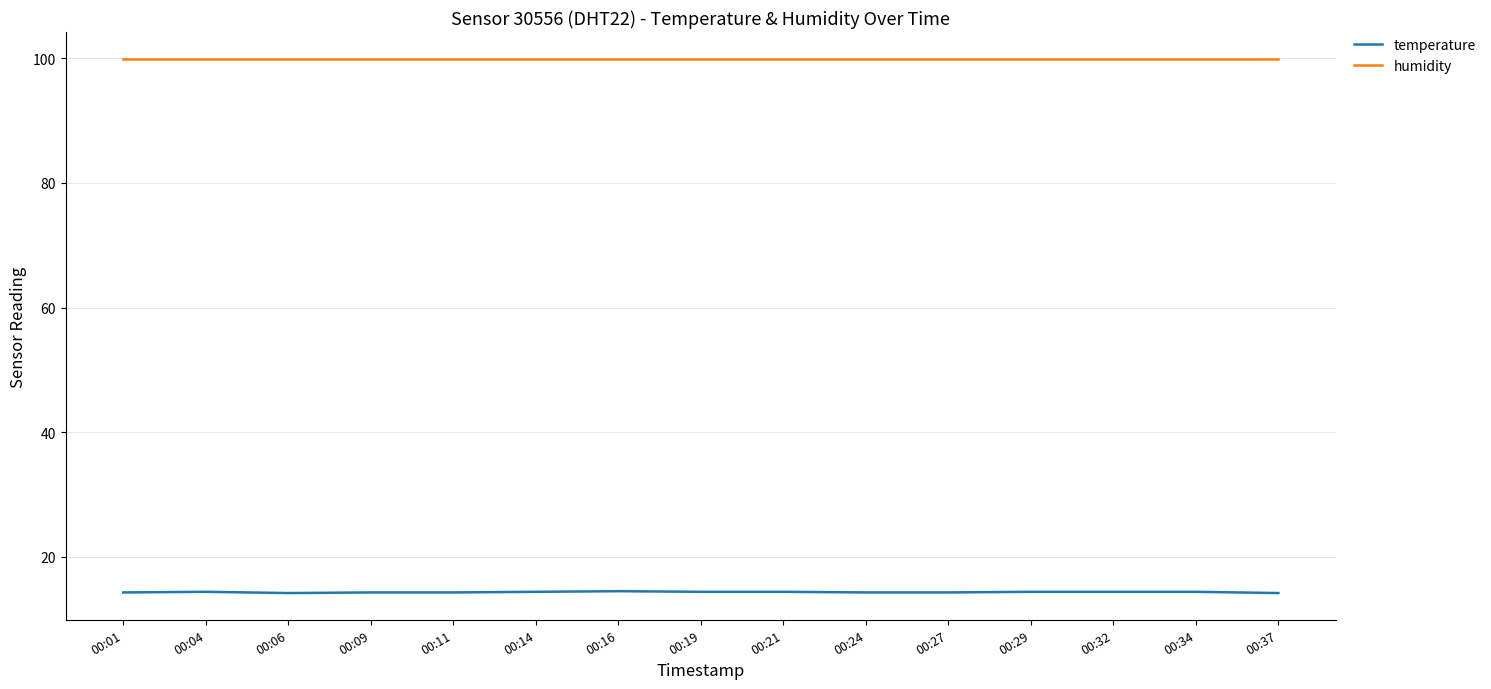

The humidity series shows 169.8 at 00:04. True or false?

False